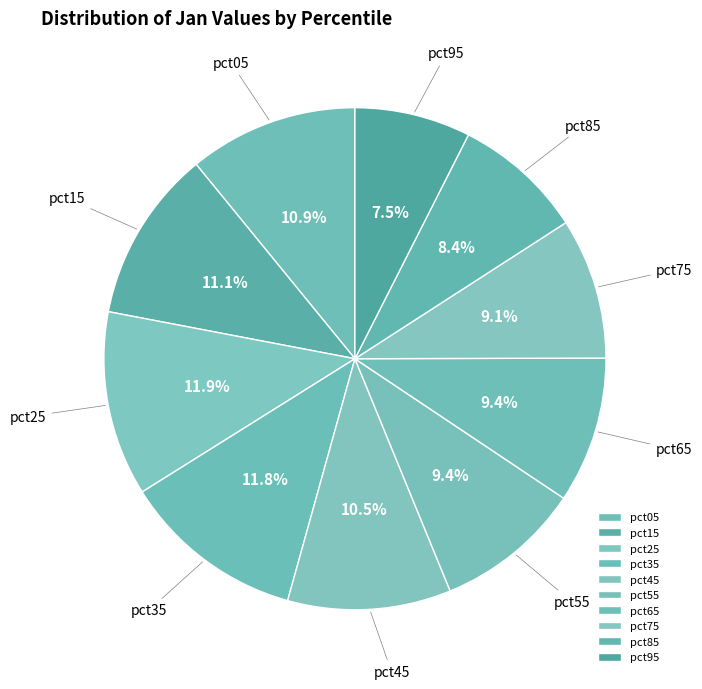

Is there any slice that represents more than half of the pie?

No